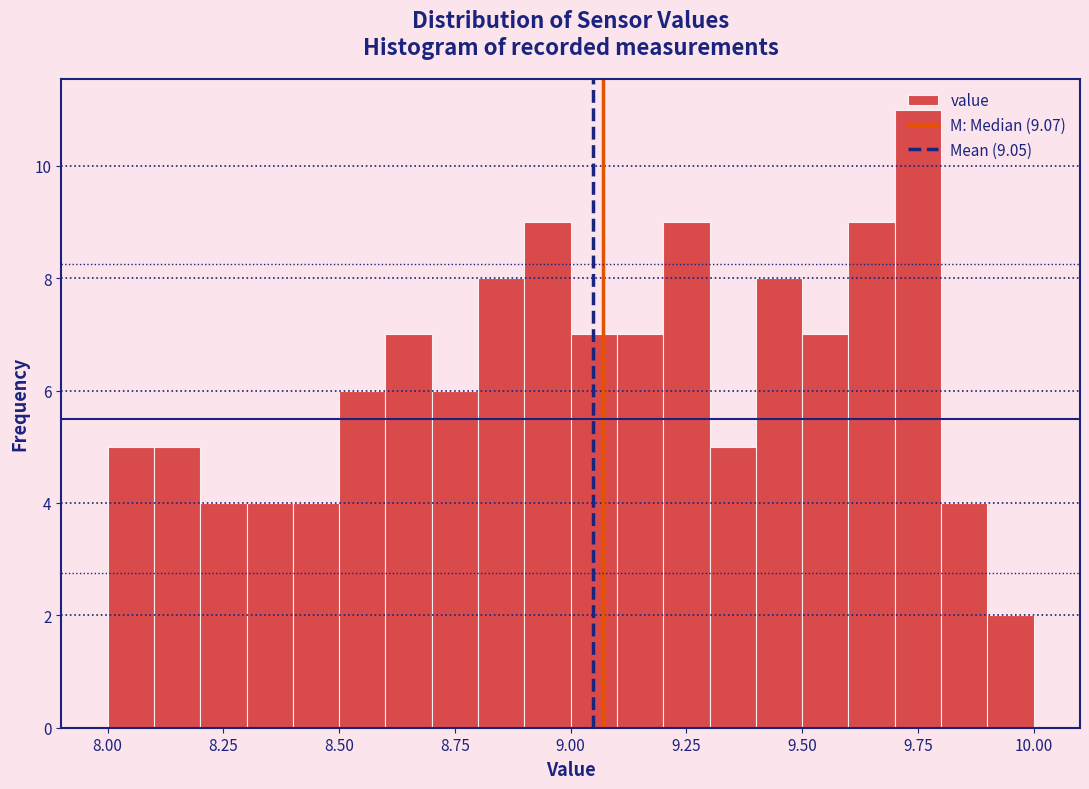

Read against the x-axis, roughly where is the centre of the tallest bar?

9.75